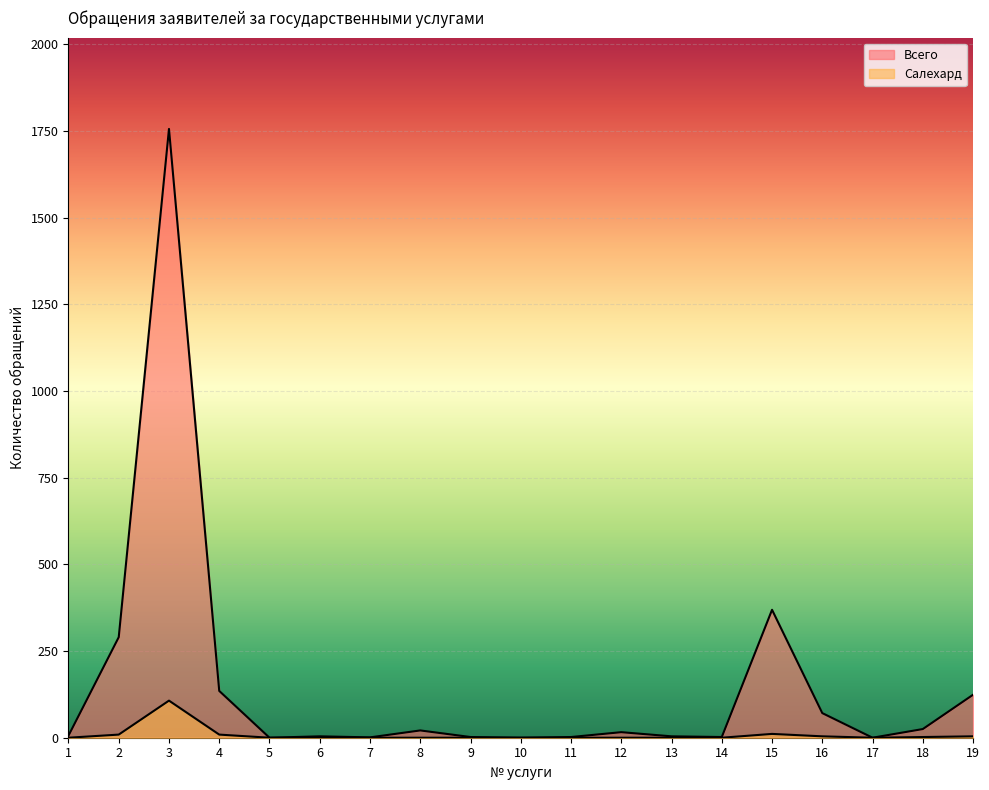

How many distinct data groups are displayed?

2